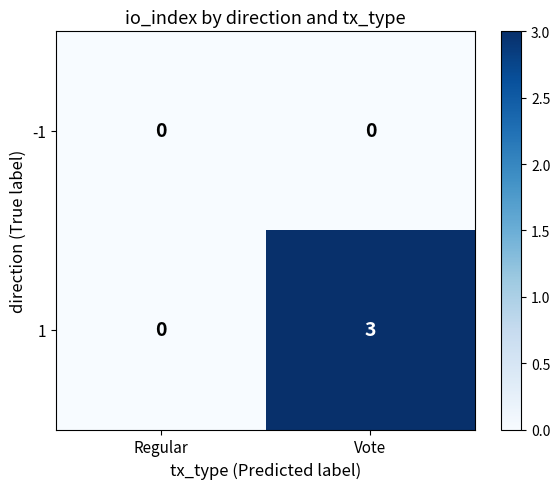

The 1 series shows 3 at Vote. True or false?

True